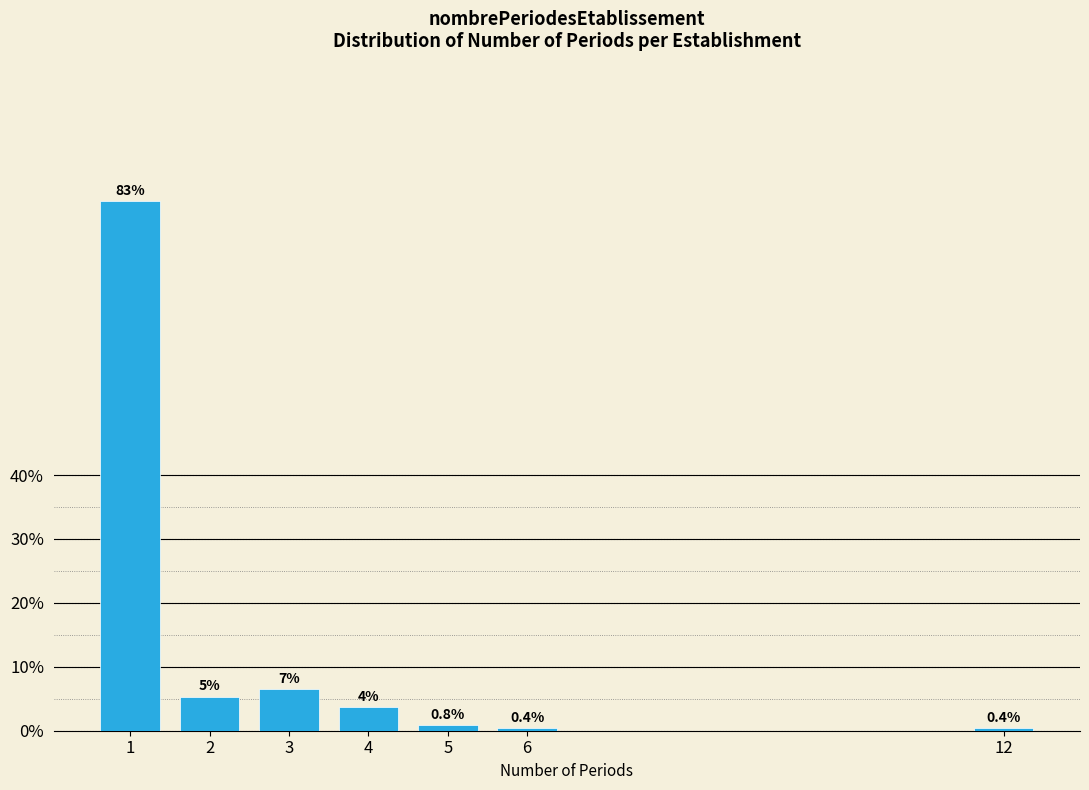

The chart shows a value of 139.7 at 1. True or false?

False